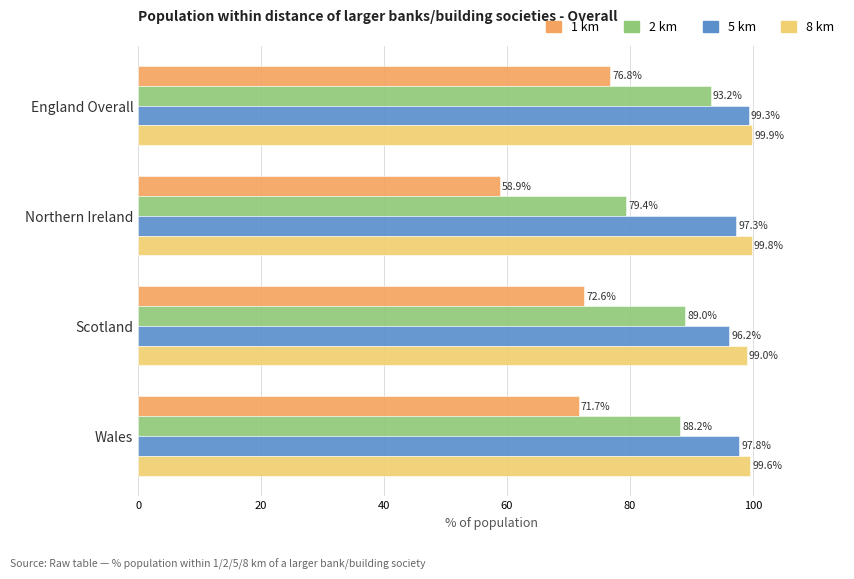

Which series has the largest total across all categories?

8 km